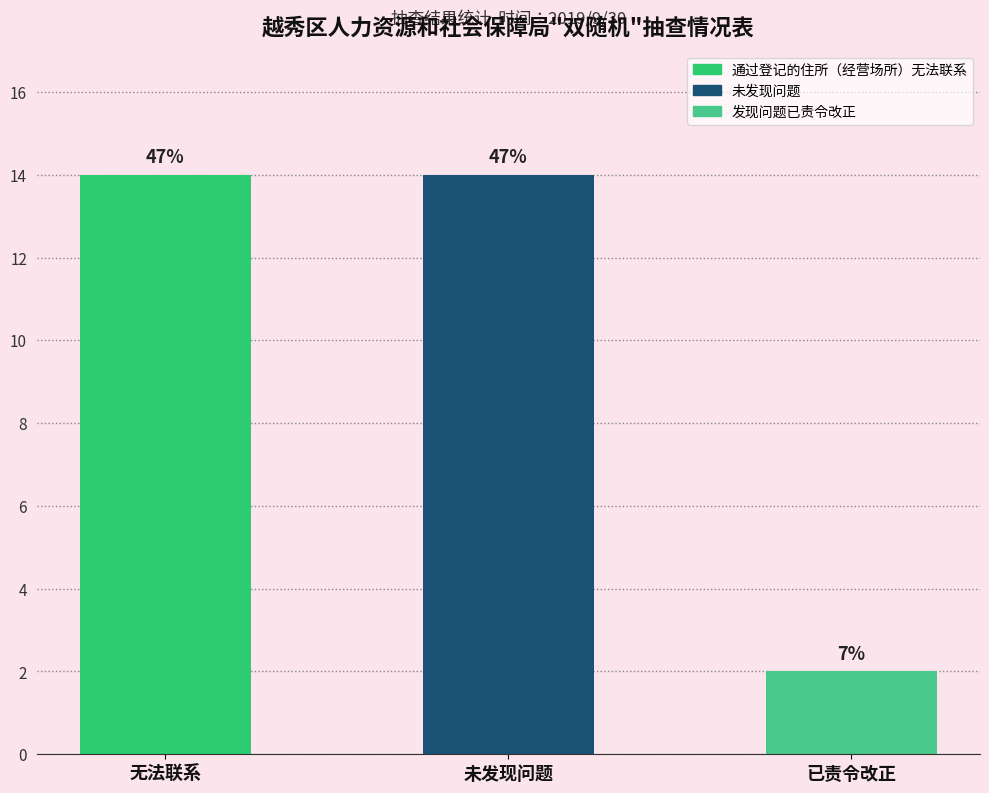

What is the change in value from 未发现问题 to 已责令改正?

-12